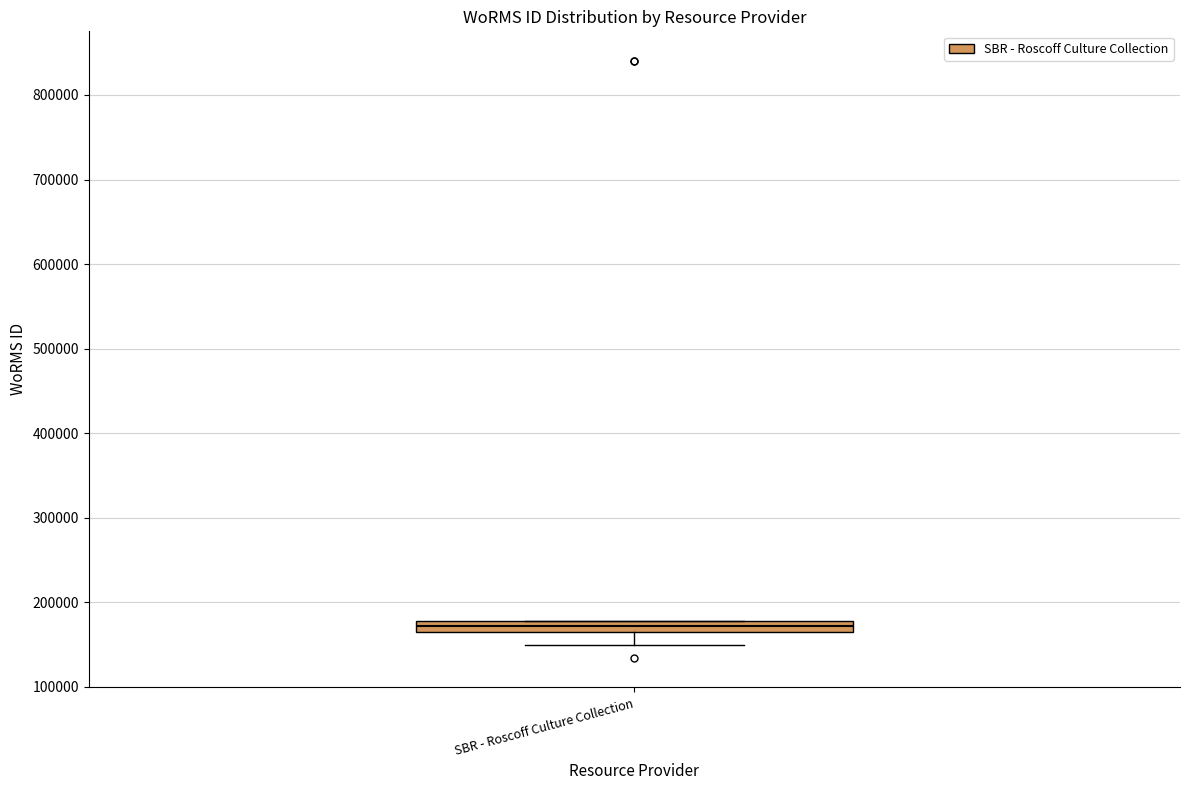

Where does the lower whisker of the box for SBR - Roscoff Culture Collection end on the y-axis? The values are not printed on the chart, so give them approximately, as read against the axis.

150000